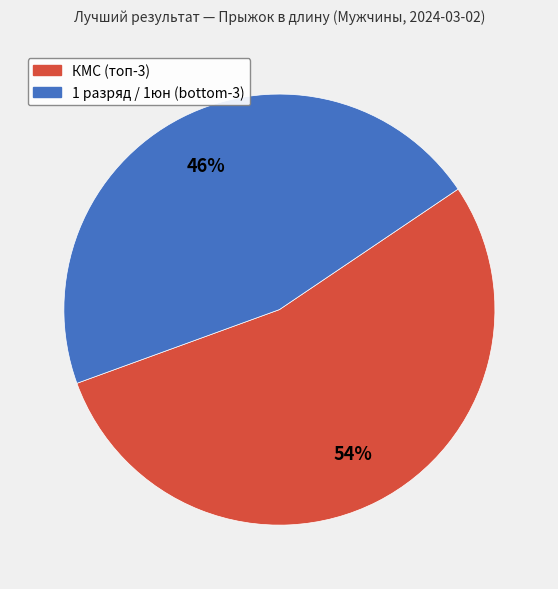

To the nearest percent, what is the average slice percentage?

50%